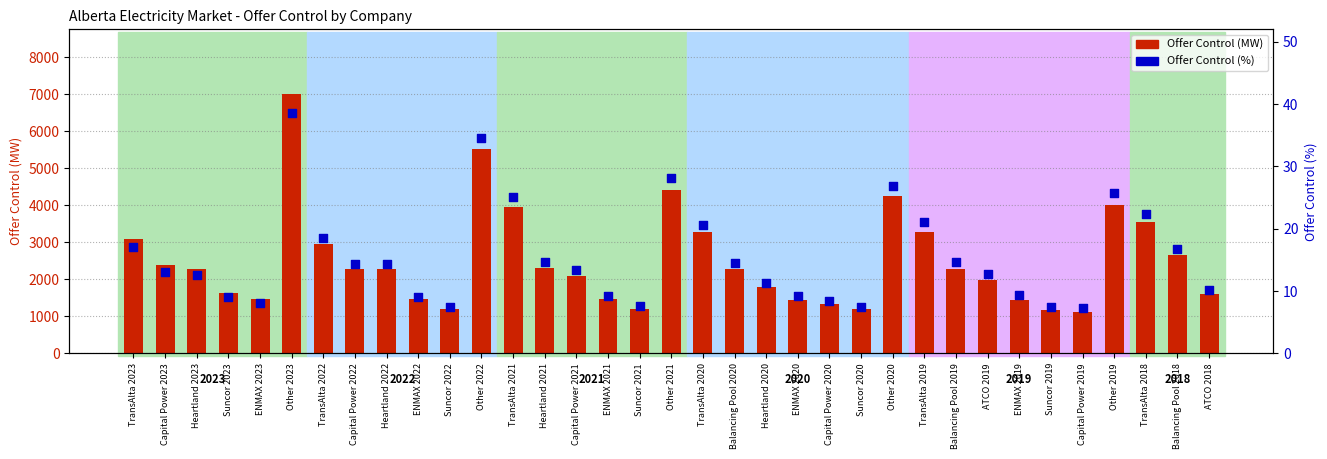

What is the total value across all series at Other 2022?

5543.5